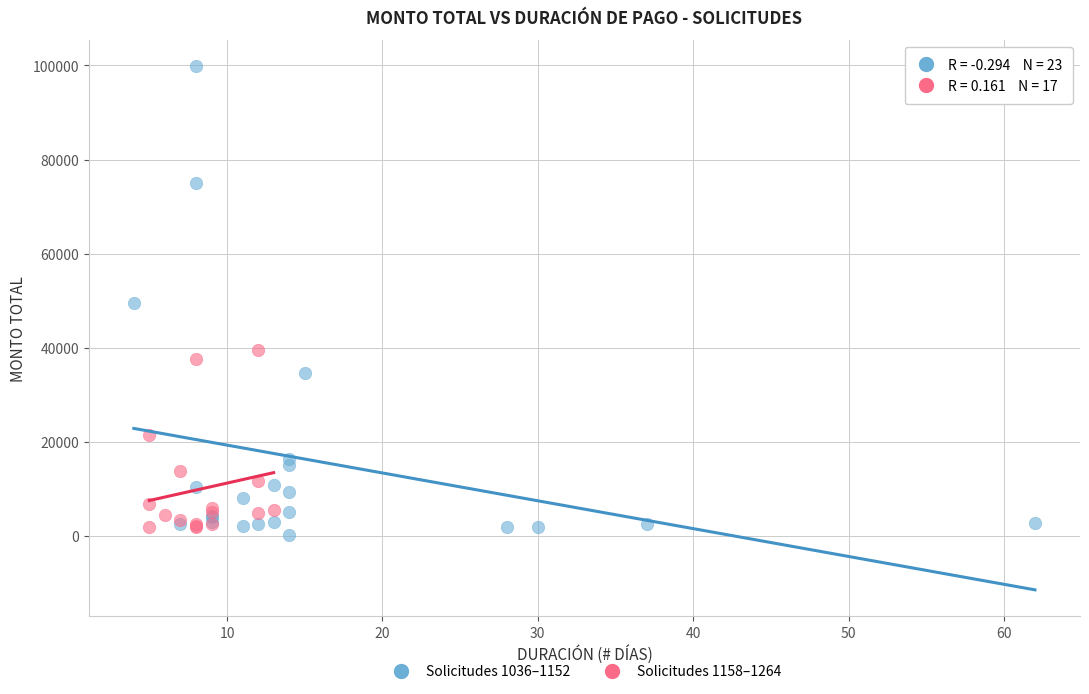

Which series has the widest spread of Y values?

Solicitudes 1036–1152